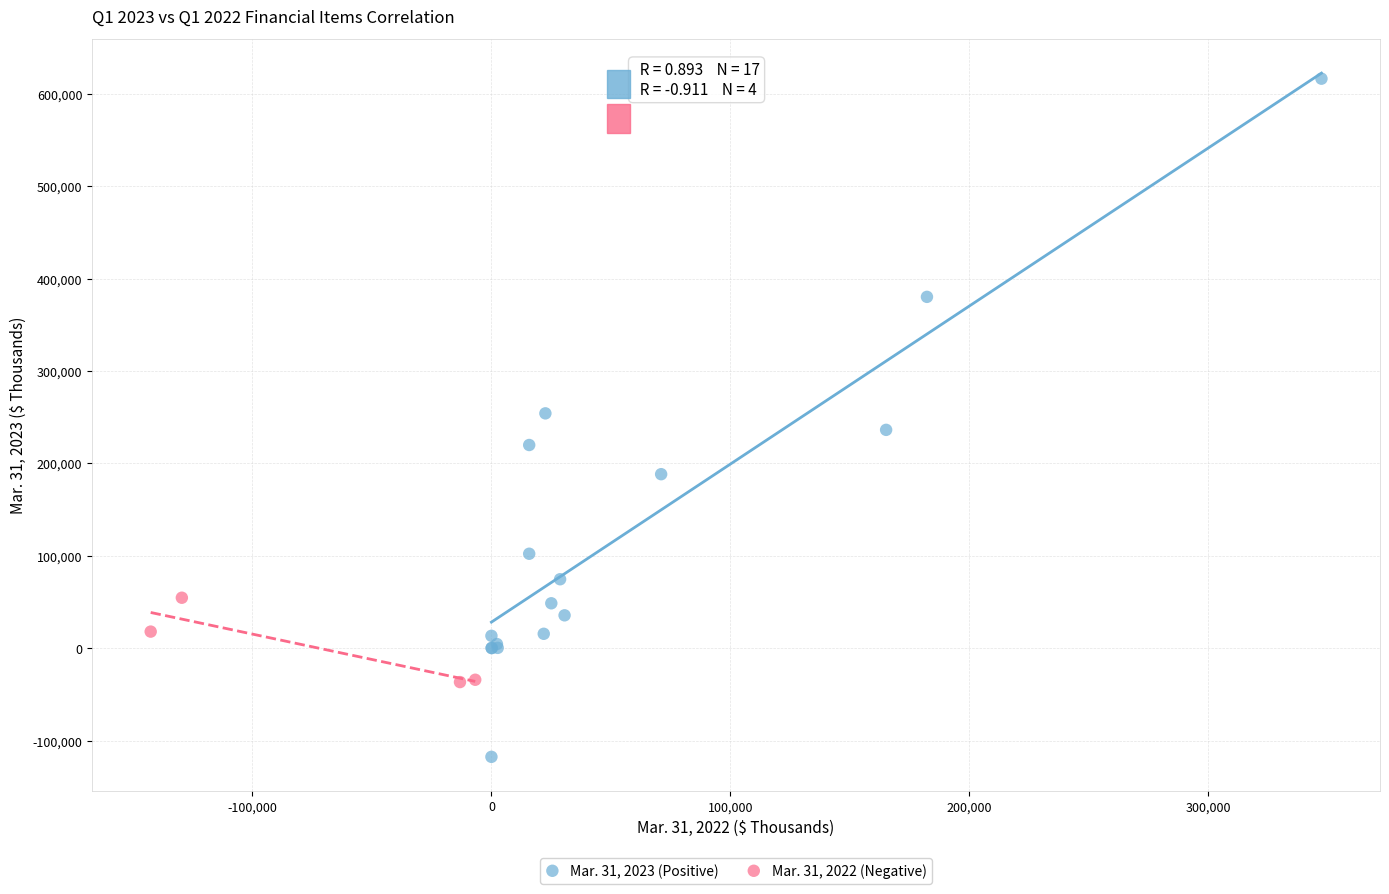

Which series reaches the maximum Y coordinate?

Mar. 31, 2023 (Positive)